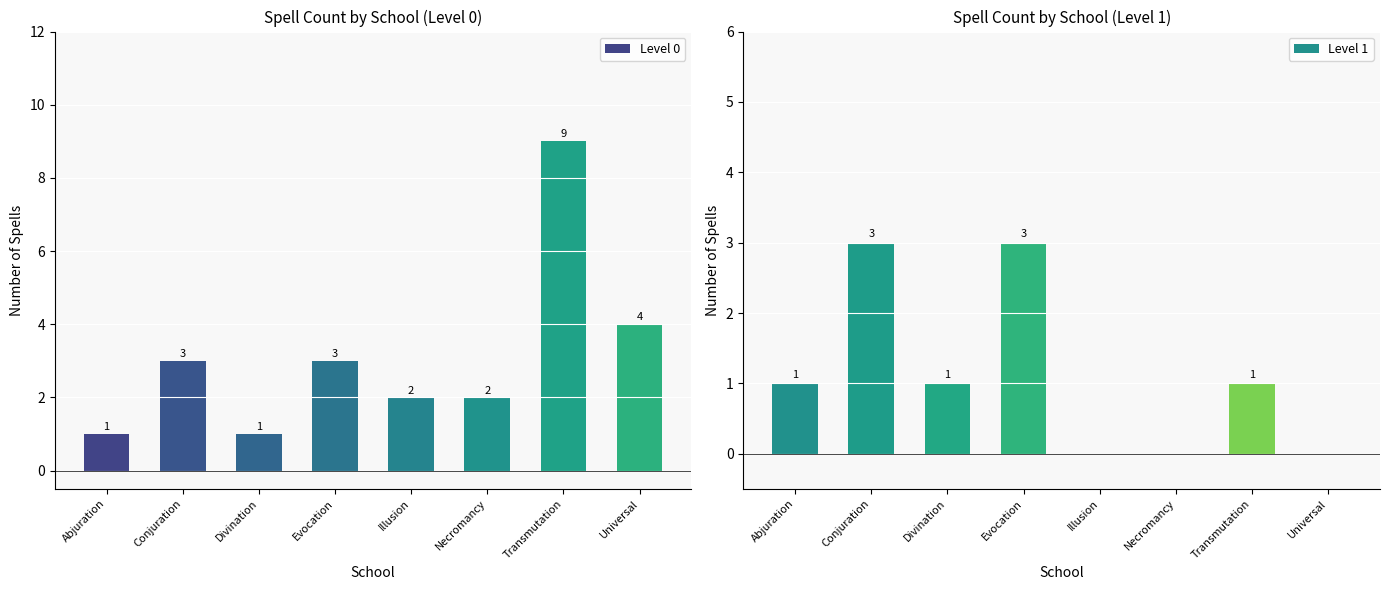

Which series changed the most between Abjuration and Necromancy?

Level 0